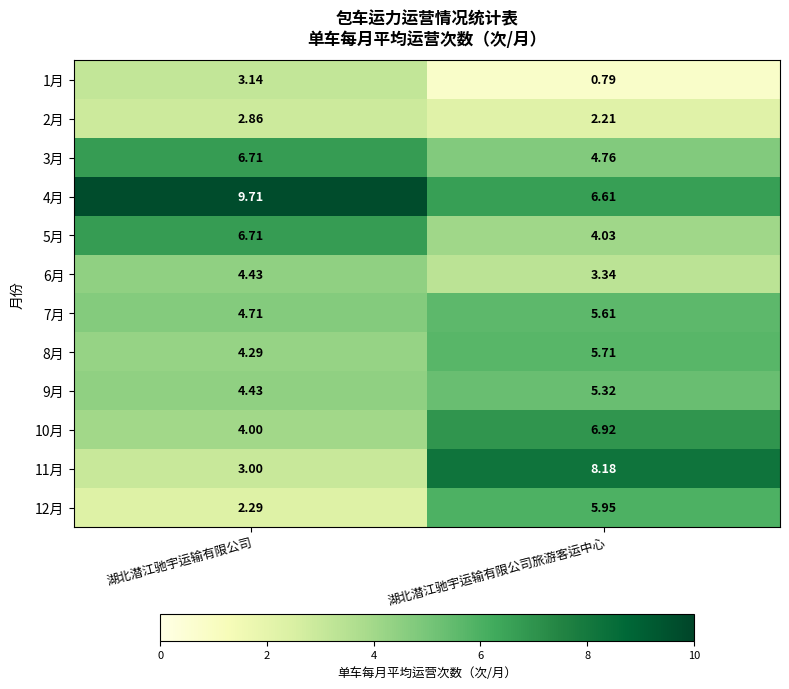

Which series changed the most between 湖北潜江驰宇运输有限公司 and 湖北潜江驰宇运输有限公司旅游客运中心?

11月